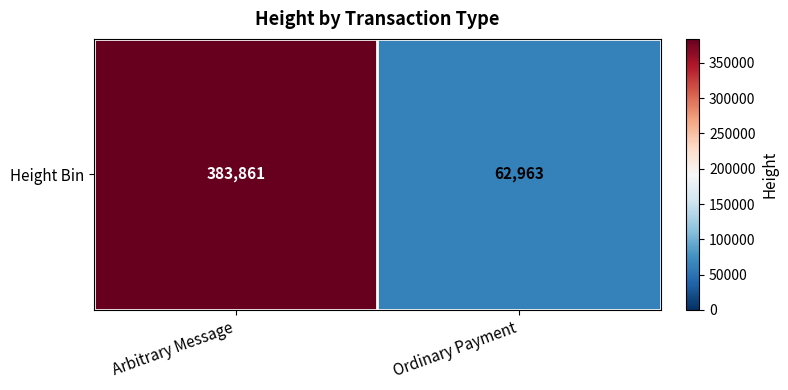

Which label corresponds to the smallest value in the chart?

Ordinary Payment